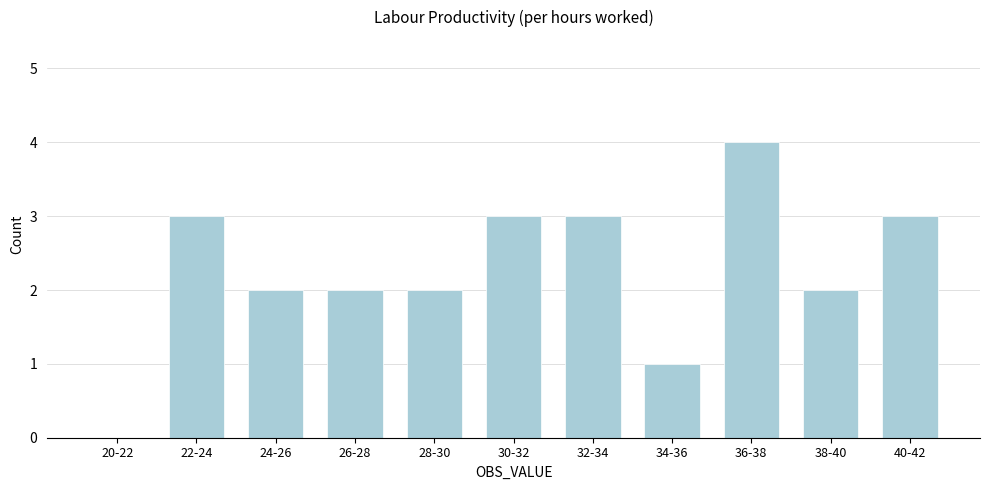

Reading right to left, extract all data points from this chart.

40-42=3	38-40=2	36-38=4	34-36=1	32-34=3	30-32=3	28-30=2	26-28=2	24-26=2	22-24=3	20-22=0